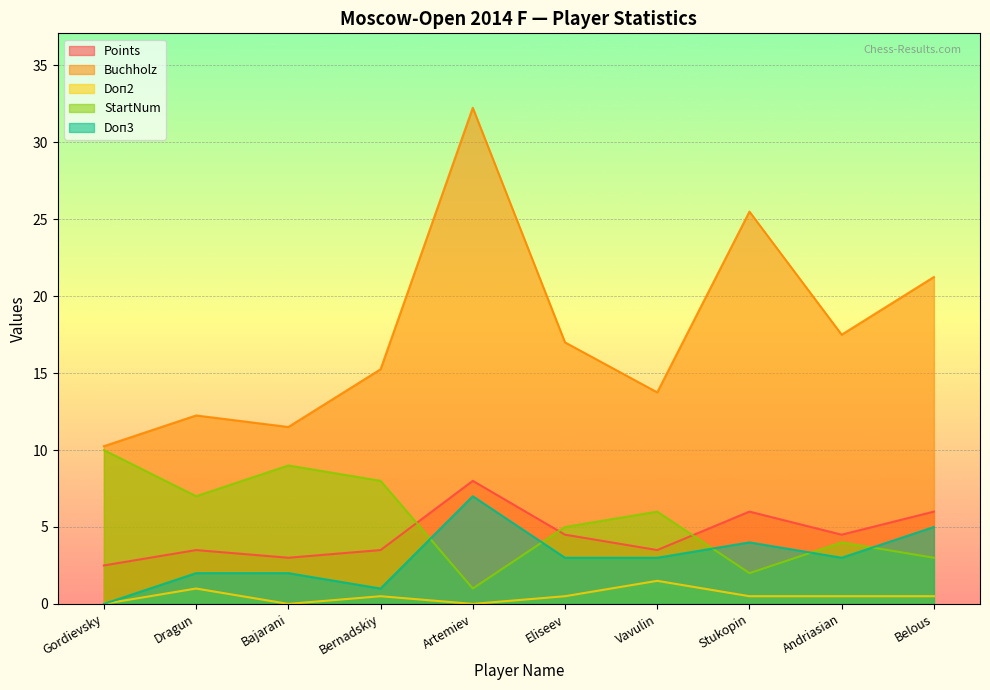

What is the spread (max minus min) of values at Bernadskiy?

14.8